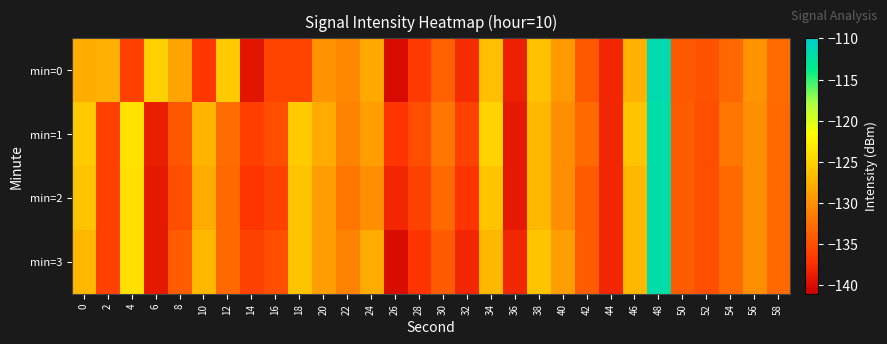

Reading right to left, list all the values displayed in this chart.

min=0: 58=-132.8	56=-129.7	54=-133.0	52=-134.6	50=-134.2	48=-111.8	46=-127.5	44=-138.1	42=-134.2	40=-129.3	38=-126.3	36=-138.5	34=-126.5	32=-137.7	30=-133.5	28=-136.6	26=-140.1	24=-128.1	22=-130.6	20=-129.6	18=-135.8	16=-135.8	14=-139.3	12=-125.6	10=-136.9	8=-128.6	6=-125.1	4=-136.1	2=-127.6	0=-127.8
min=1: 58=-133.0	56=-130.0	54=-132.0	52=-135.0	50=-134.0	48=-112.0	46=-126.0	44=-138.0	42=-133.0	40=-130.0	38=-127.0	36=-139.0	34=-125.0	32=-136.0	30=-132.0	28=-135.0	26=-137.0	24=-129.0	22=-131.0	20=-128.0	18=-125.6	16=-135.0	14=-136.2	12=-132.7	10=-127.2	8=-134.4	6=-138.7	4=-123.8	2=-136.0	0=-125.6
min=2: 58=-133.0	56=-130.0	54=-133.0	52=-135.0	50=-134.0	48=-112.0	46=-127.0	44=-138.0	42=-134.0	40=-130.0	38=-127.0	36=-139.0	34=-126.0	32=-137.0	30=-133.0	28=-136.0	26=-138.0	24=-130.0	22=-132.0	20=-129.0	18=-126.0	16=-136.0	14=-137.0	12=-133.0	10=-128.0	8=-135.0	6=-139.0	4=-124.0	2=-136.0	0=-126.0
min=3: 58=-133.0	56=-130.0	54=-133.0	52=-135.0	50=-134.0	48=-112.0	46=-127.0	44=-138.0	42=-134.0	40=-129.0	38=-126.0	36=-138.0	34=-127.0	32=-138.0	30=-134.0	28=-137.0	26=-140.0	24=-128.0	22=-131.0	20=-129.0	18=-126.0	16=-135.0	14=-136.0	12=-133.0	10=-127.0	8=-134.0	6=-139.0	4=-124.0	2=-136.0	0=-127.0